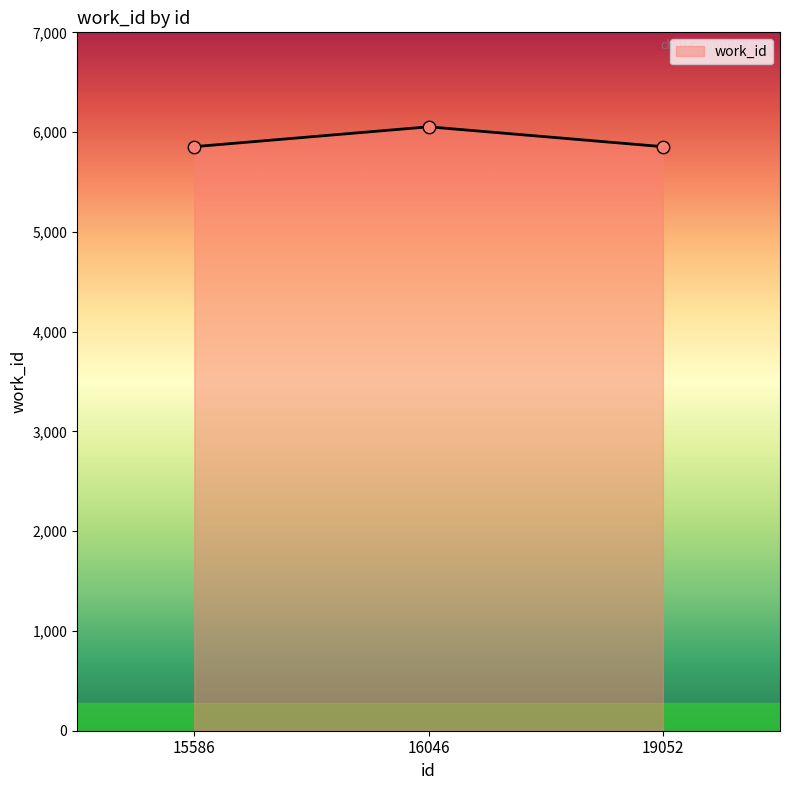

What is the change in value from 16046 to 19052?

-199